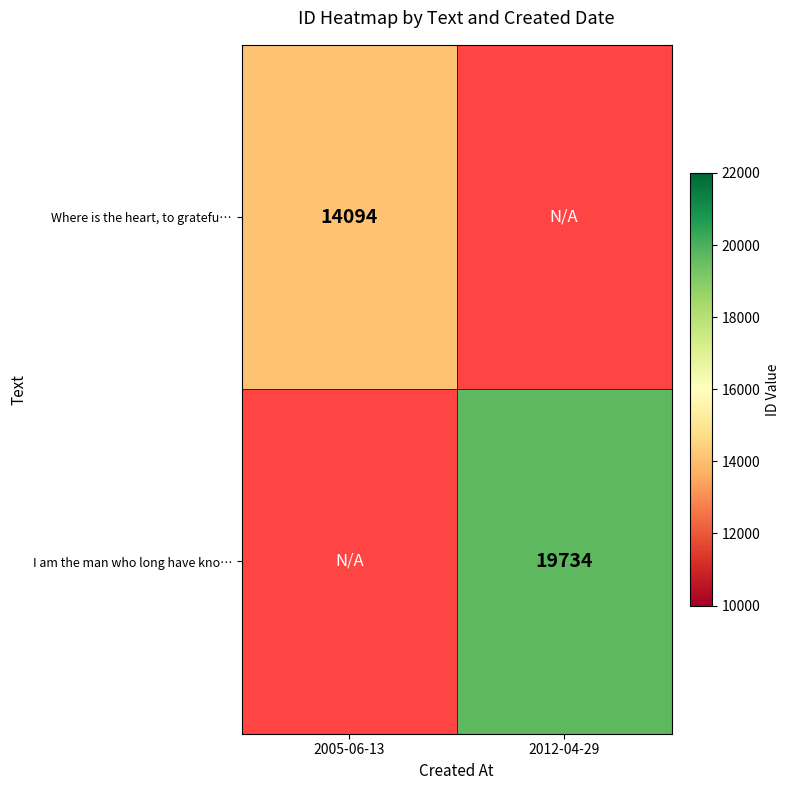

The value of I am the man who long have kno… at 2012-04-29 is 10444. True or false?

False